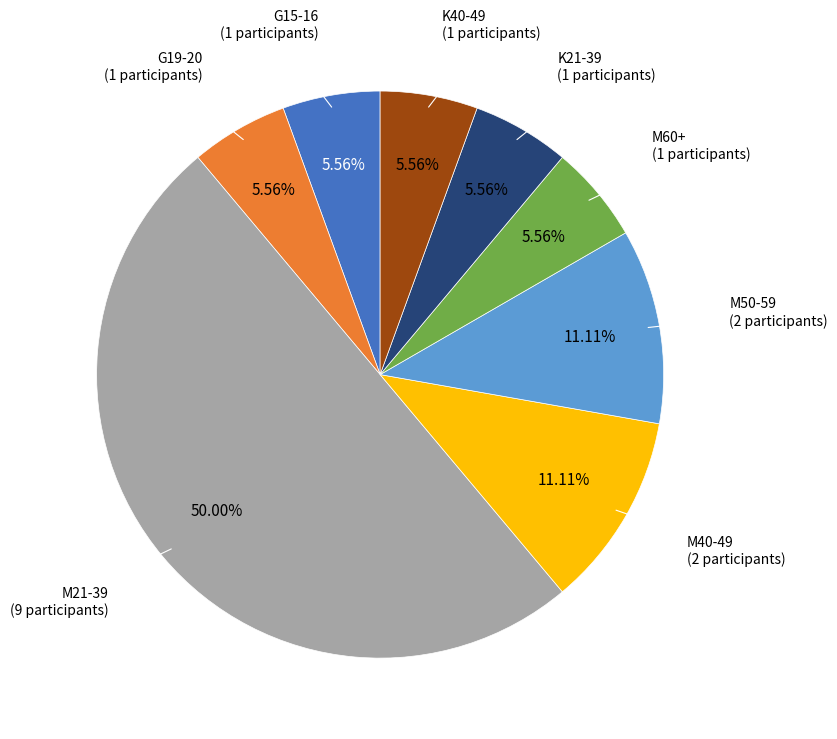

What is the largest slice in the pie chart?

M21-39